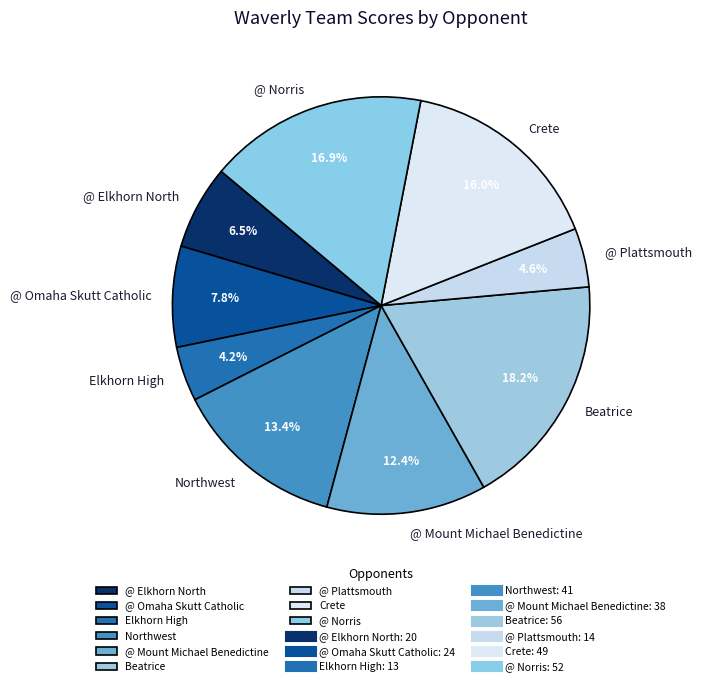

Which slice is the largest?

Beatrice